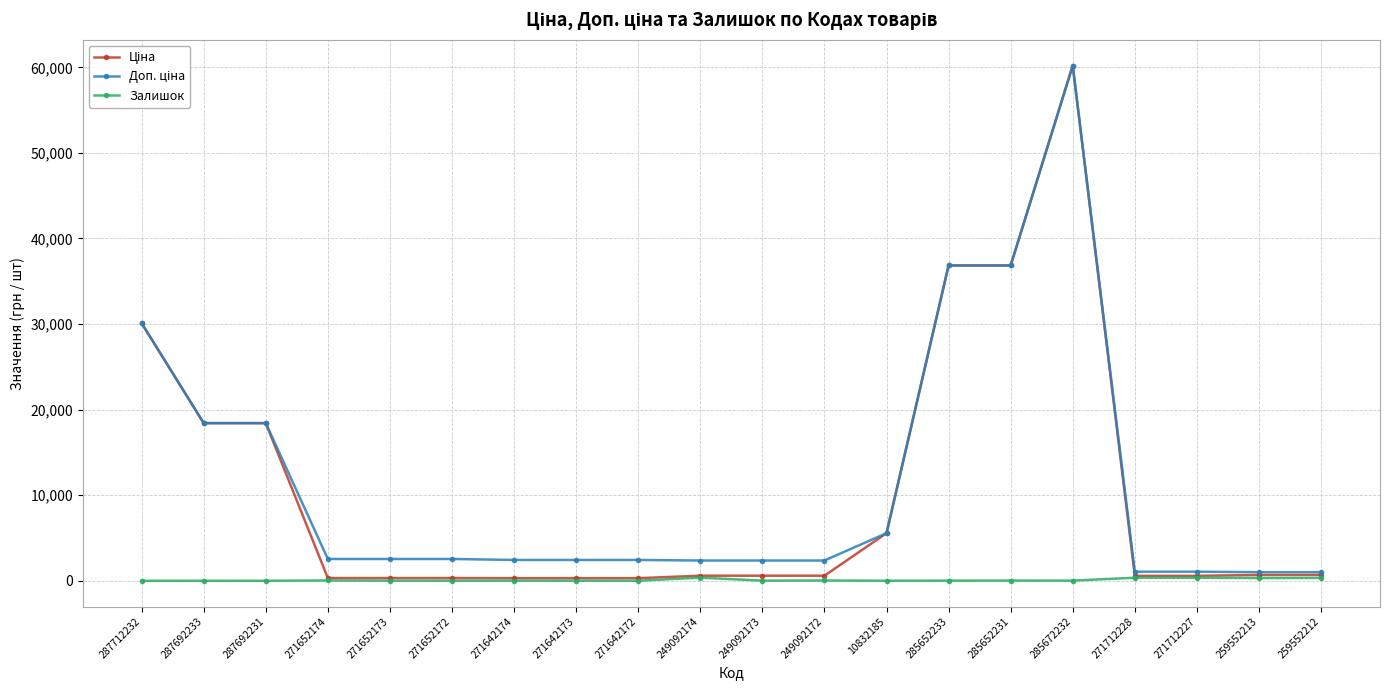

What is the greatest value displayed?

60205.6